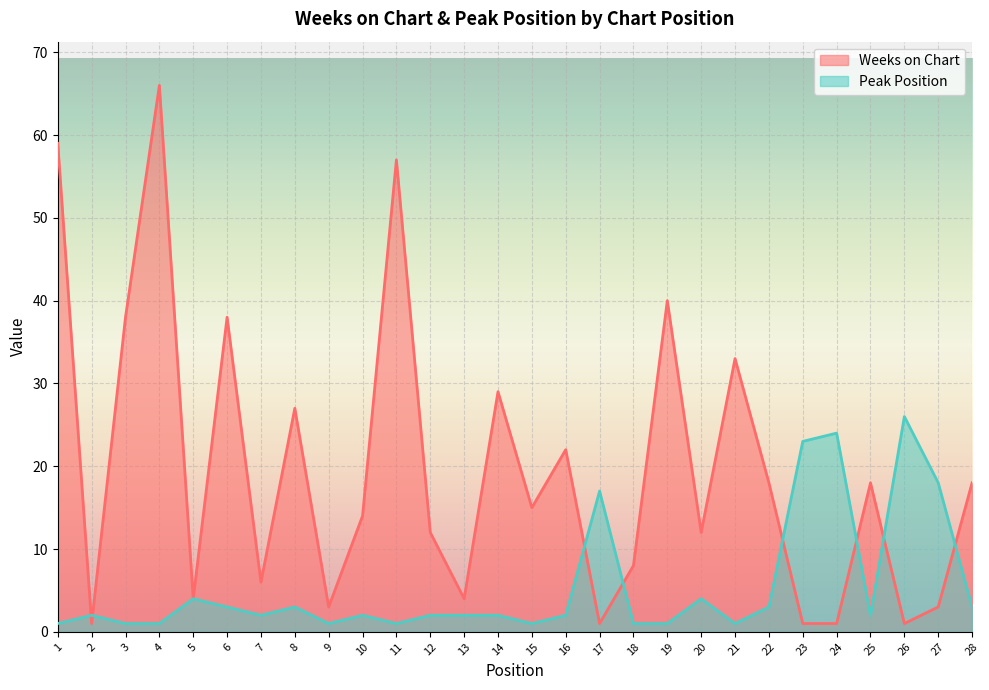

What is the difference between the highest and lowest values at 19?

39